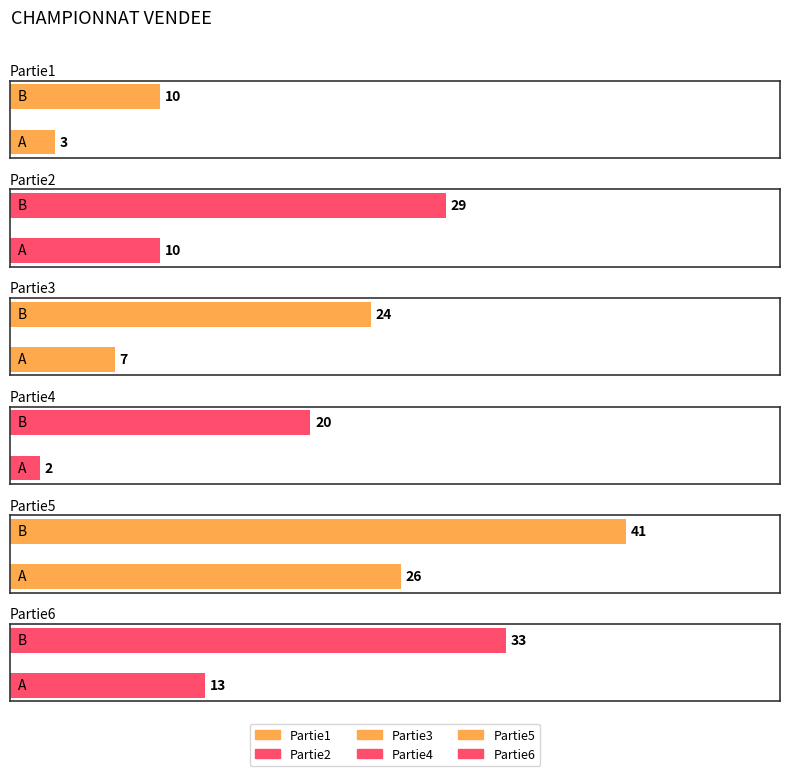

Does the chart contain any negative values?

No